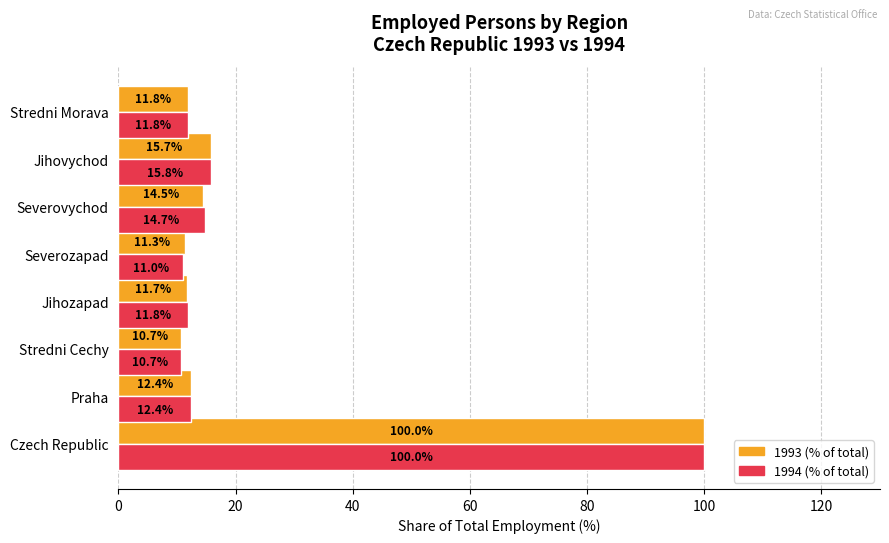

Which category has the lowest value across all series?

Stredni Cechy